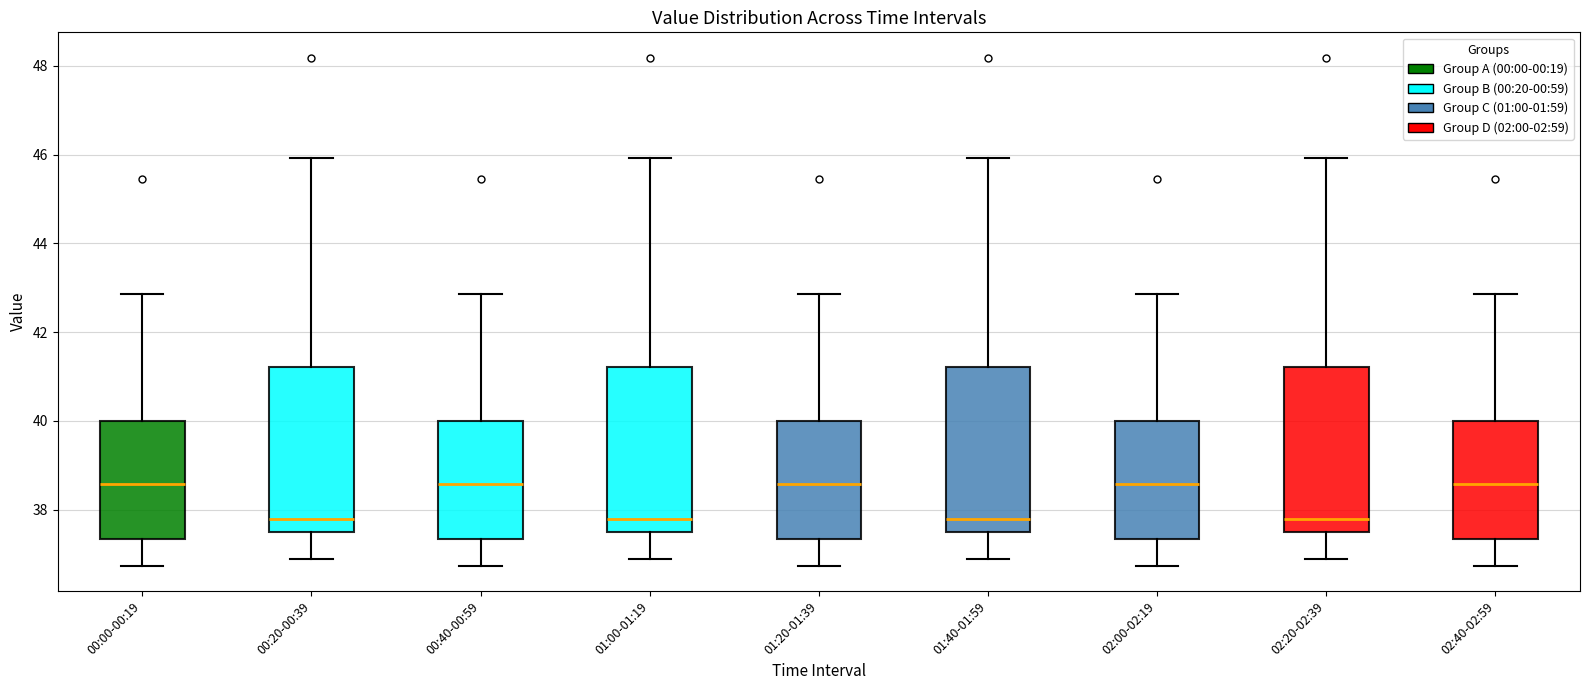

Reading left to right, transcribe this box plot: for each box, give where its median line is, the range the box spans, and where its two whiskers end, as read against the y-axis. The values are not printed on the chart, so give them approximately, as read against the axis.

00:00-00:19: median 38.6, box 37.4 to 40.0, whiskers 36.8 to 42.8
00:20-00:39: median 37.8, box 37.6 to 41.2, whiskers 37.0 to 46.0
00:40-00:59: median 38.6, box 37.4 to 40.0, whiskers 36.8 to 42.8
01:00-01:19: median 37.8, box 37.6 to 41.2, whiskers 37.0 to 46.0
01:20-01:39: median 38.6, box 37.4 to 40.0, whiskers 36.8 to 42.8
01:40-01:59: median 37.8, box 37.6 to 41.2, whiskers 37.0 to 46.0
02:00-02:19: median 38.6, box 37.4 to 40.0, whiskers 36.8 to 42.8
02:20-02:39: median 37.8, box 37.6 to 41.2, whiskers 37.0 to 46.0
02:40-02:59: median 38.6, box 37.4 to 40.0, whiskers 36.8 to 42.8